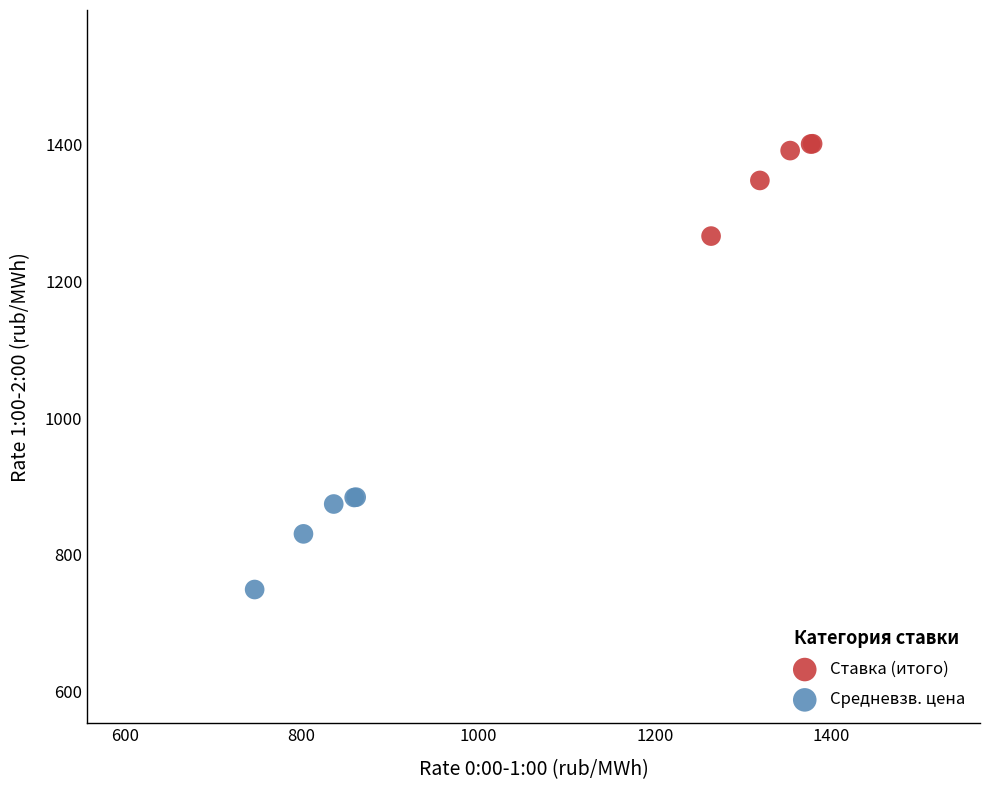

Which series reaches the maximum Y coordinate?

Ставка (итого)